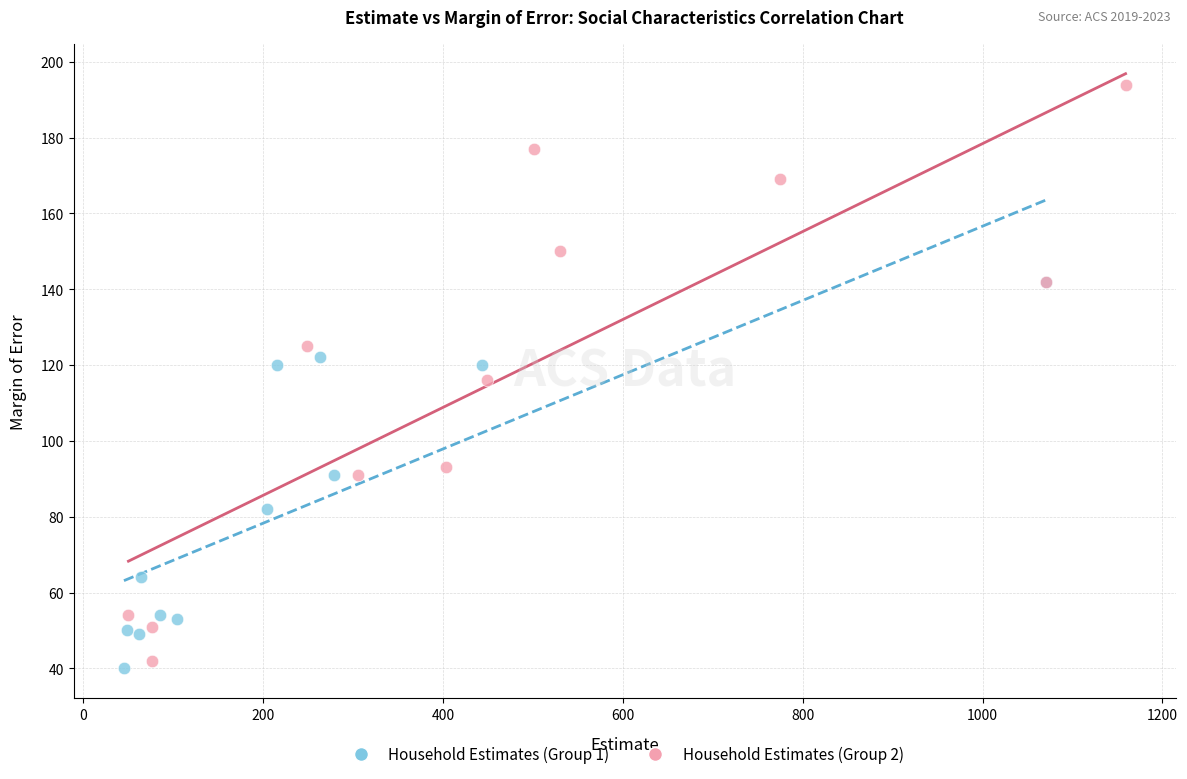

Which series reaches the maximum Y coordinate?

Household Estimates (Group 2)